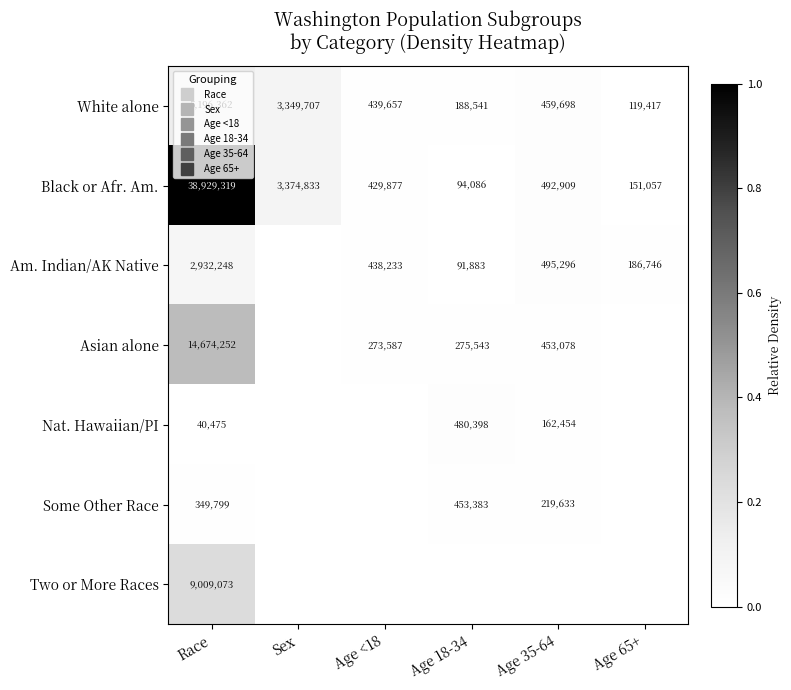

Which series has the widest spread of values?

Black or Afr. Am.